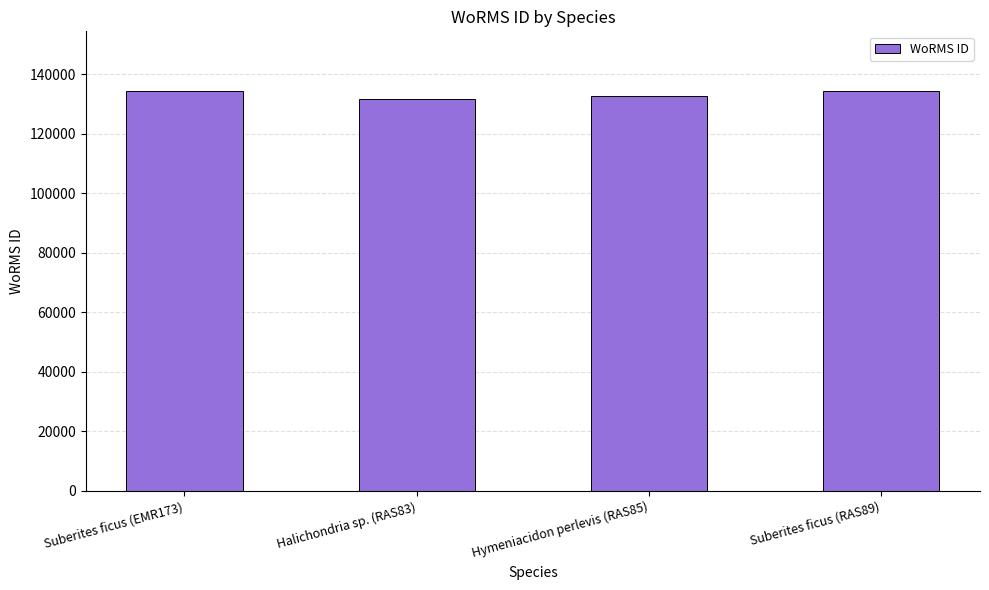

What is the sum of all values?

533040